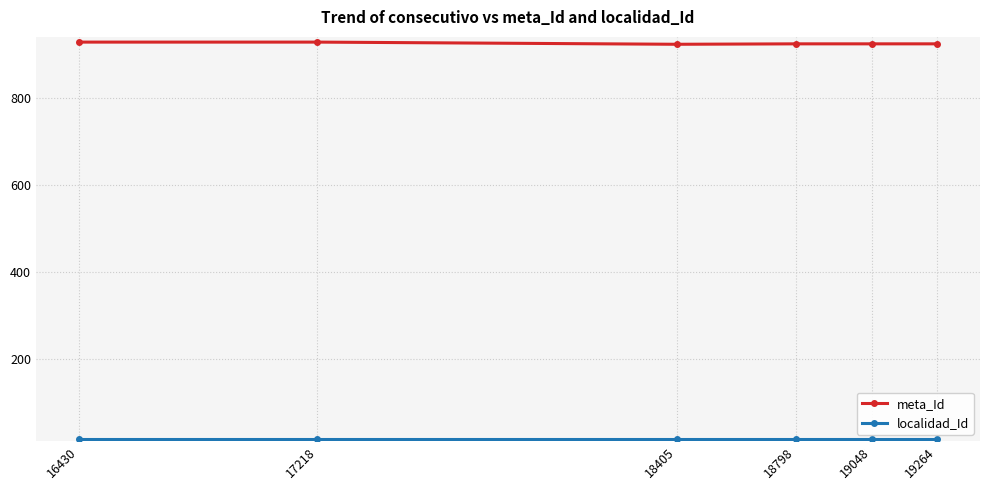

Count the number of data series in this chart.

2